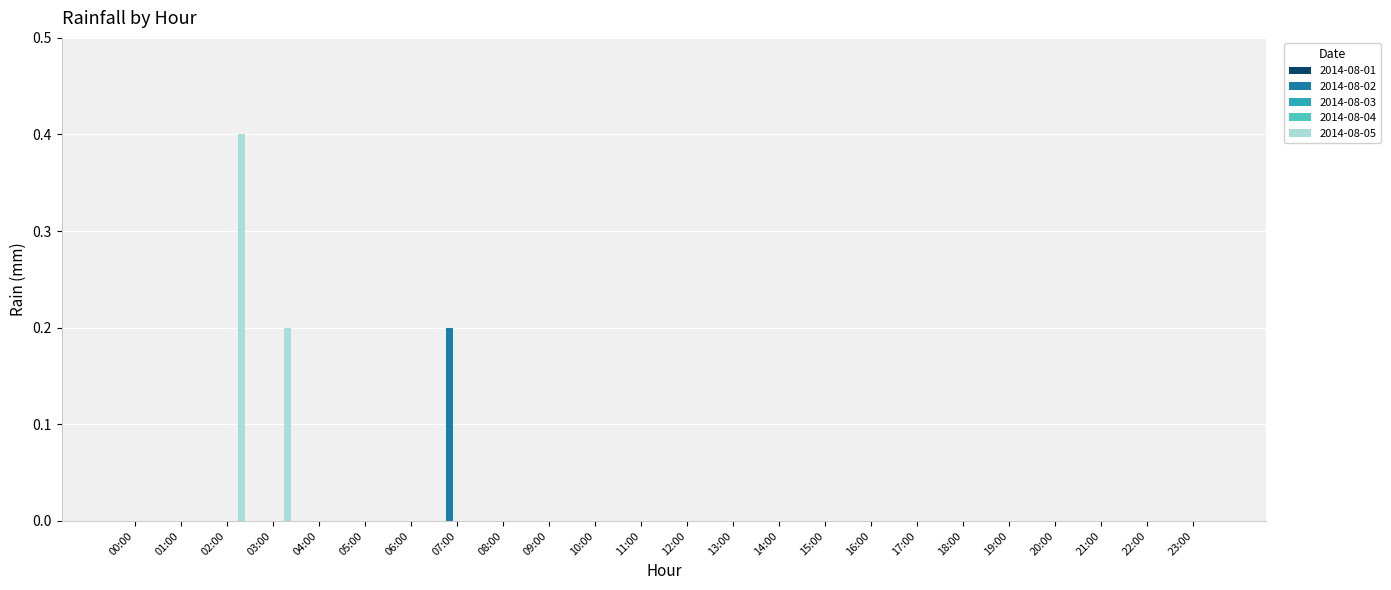

Which series has the largest total across all categories?

2014-08-05